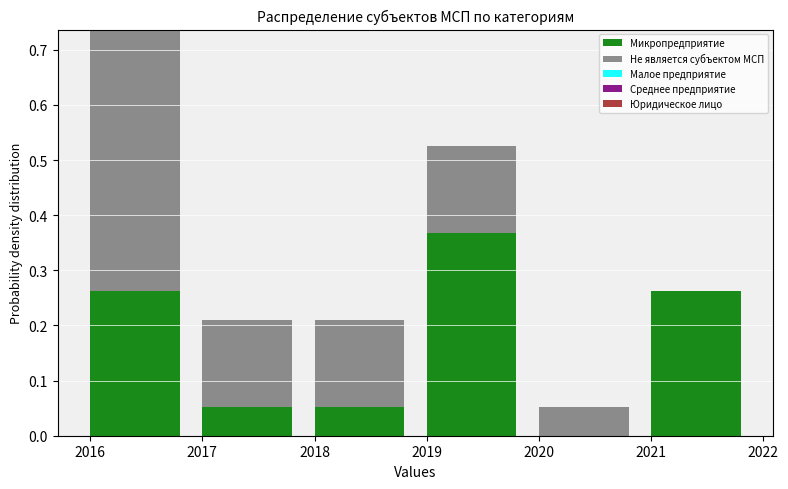

Which category has the highest value in the Микропредприятие series?

2019